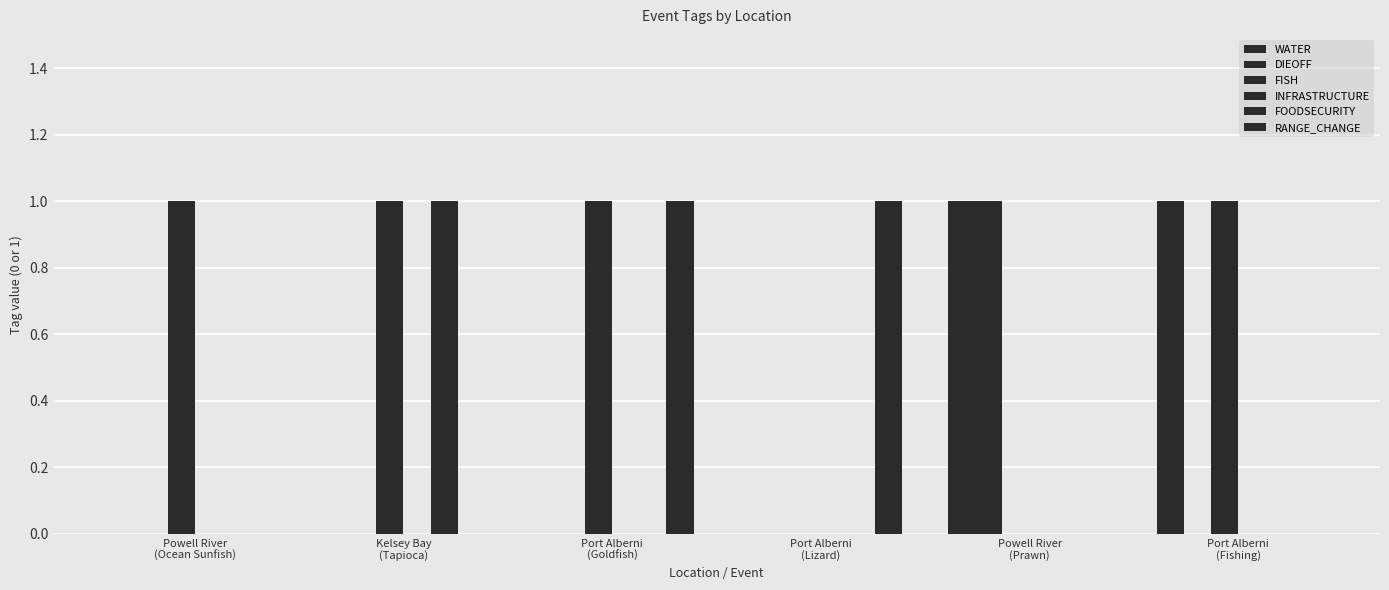

How many distinct data groups are displayed?

5